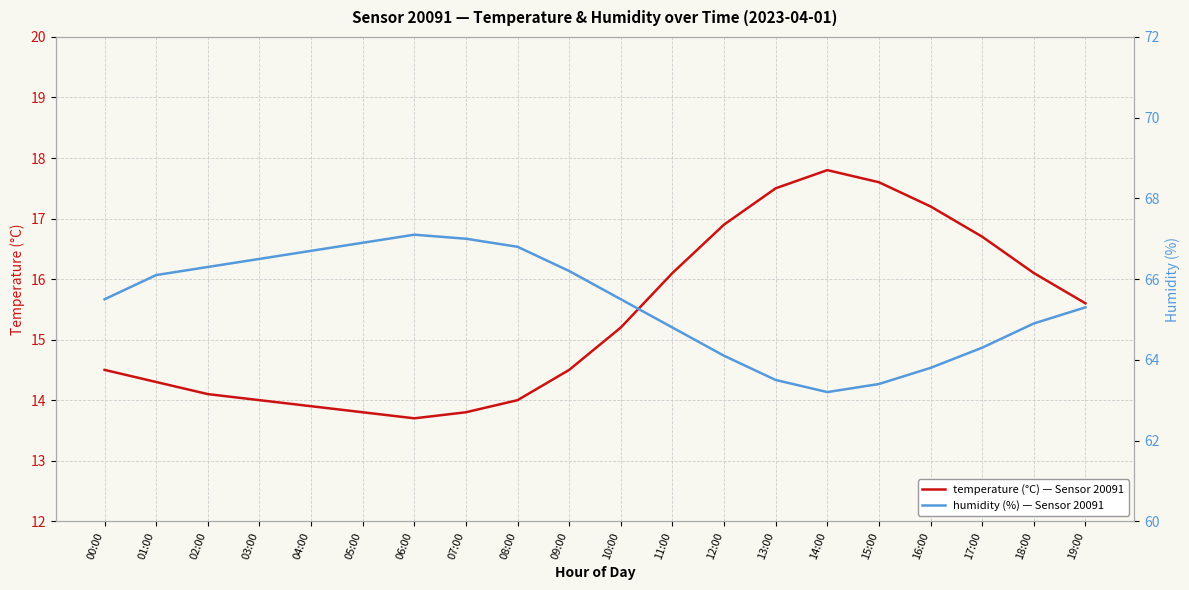

How many lines are shown in the chart?

2